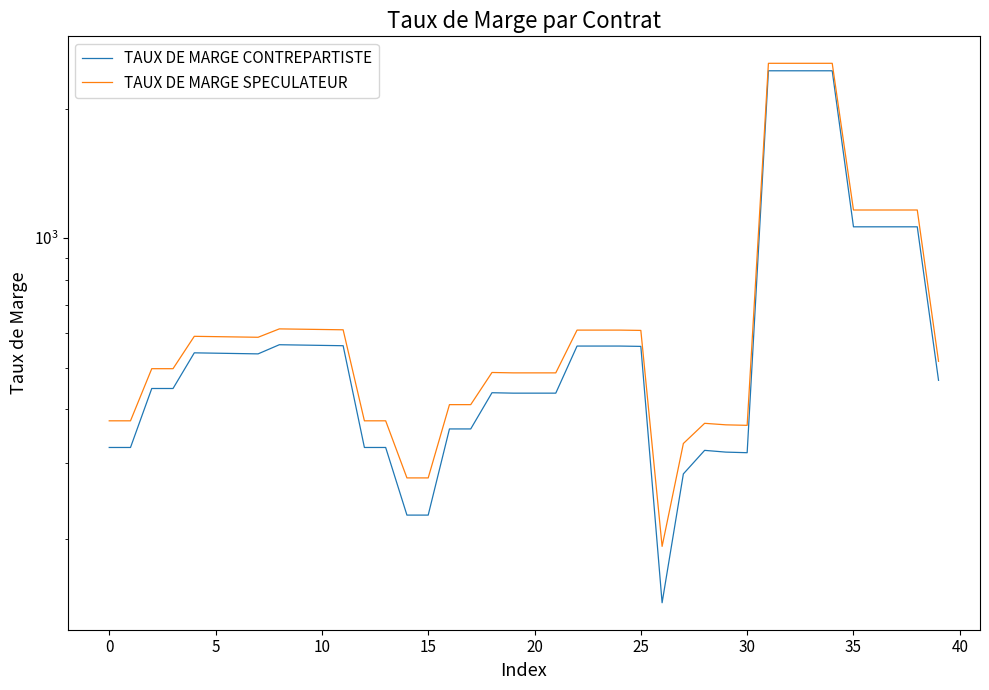

True or false: TAUX DE MARGE CONTREPARTISTE and TAUX DE MARGE SPECULATEUR intersect in this chart.

False